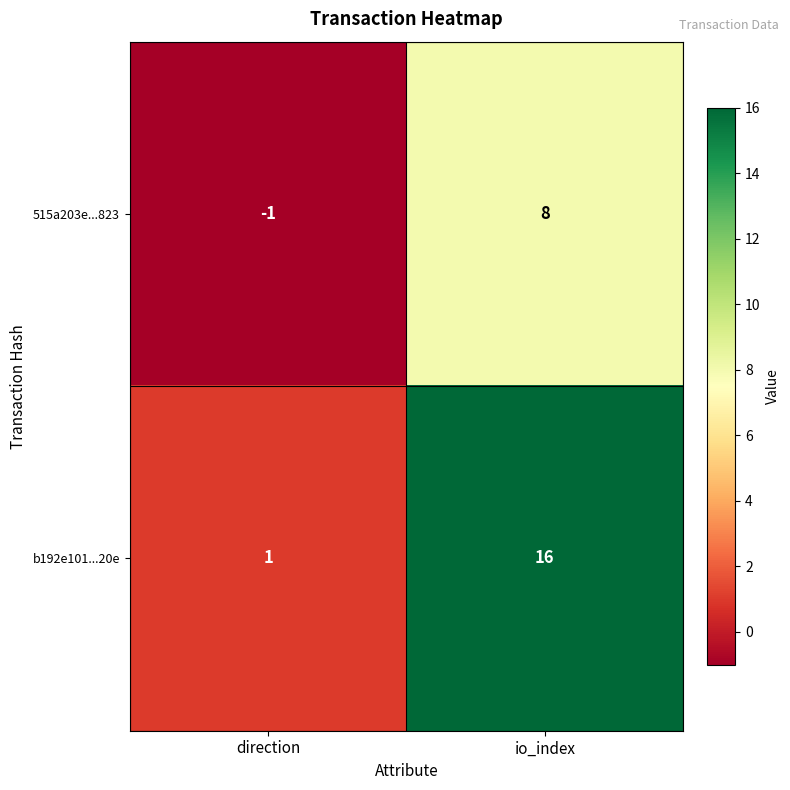

What is the greatest value displayed?

16